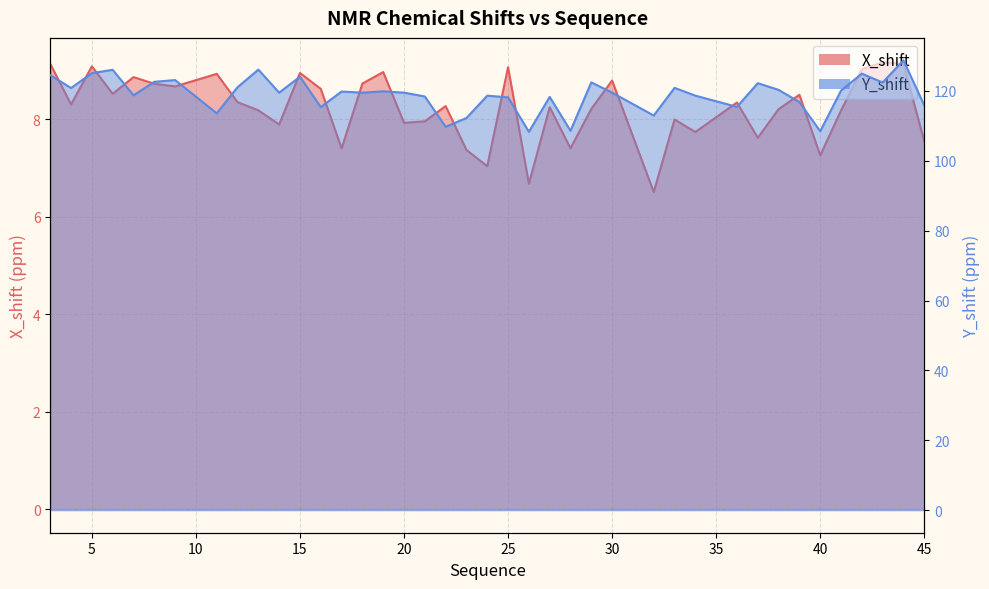

At which category is the sum across all series the highest?

44